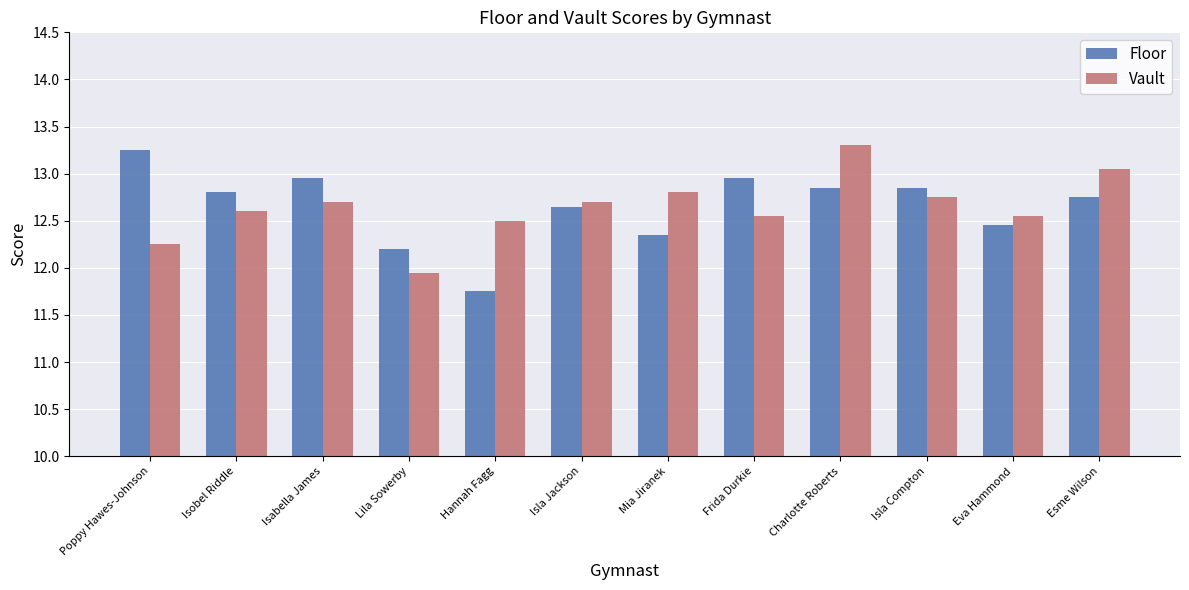

The Floor series shows 12.8 at Charlotte Roberts. True or false?

True